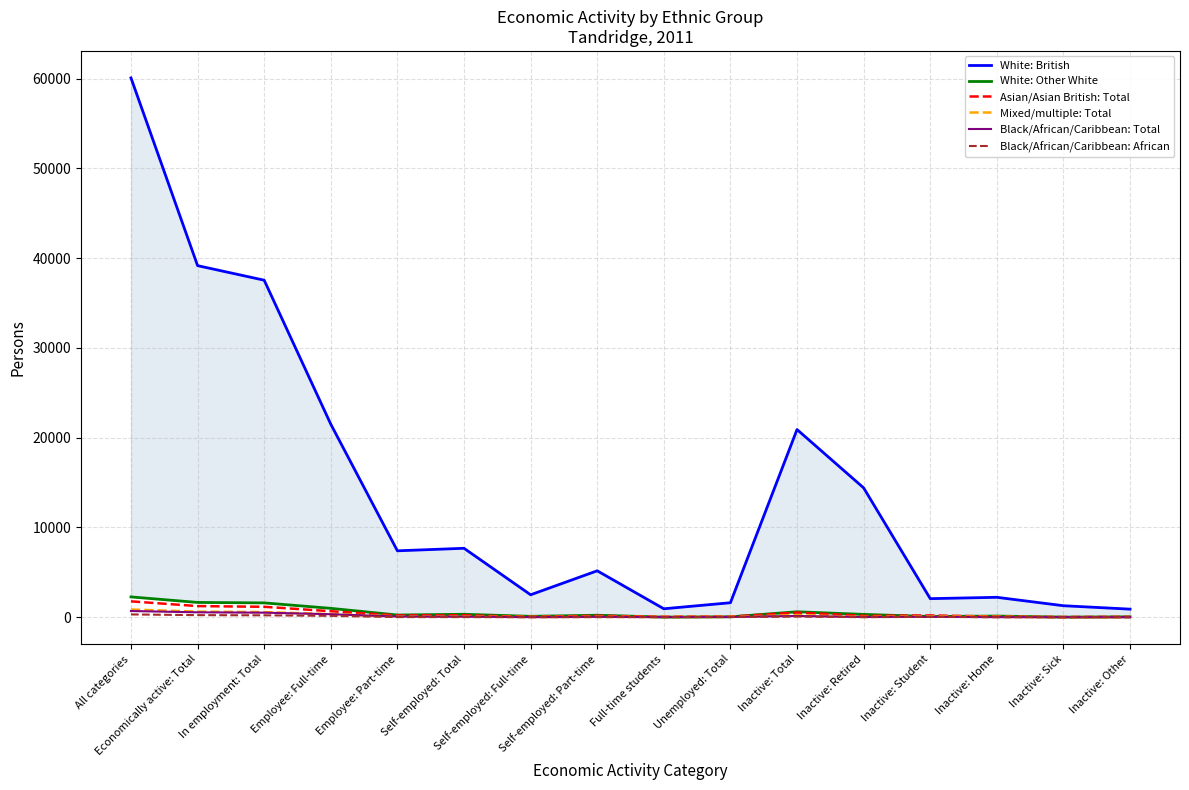

Count the number of data series in this chart.

6